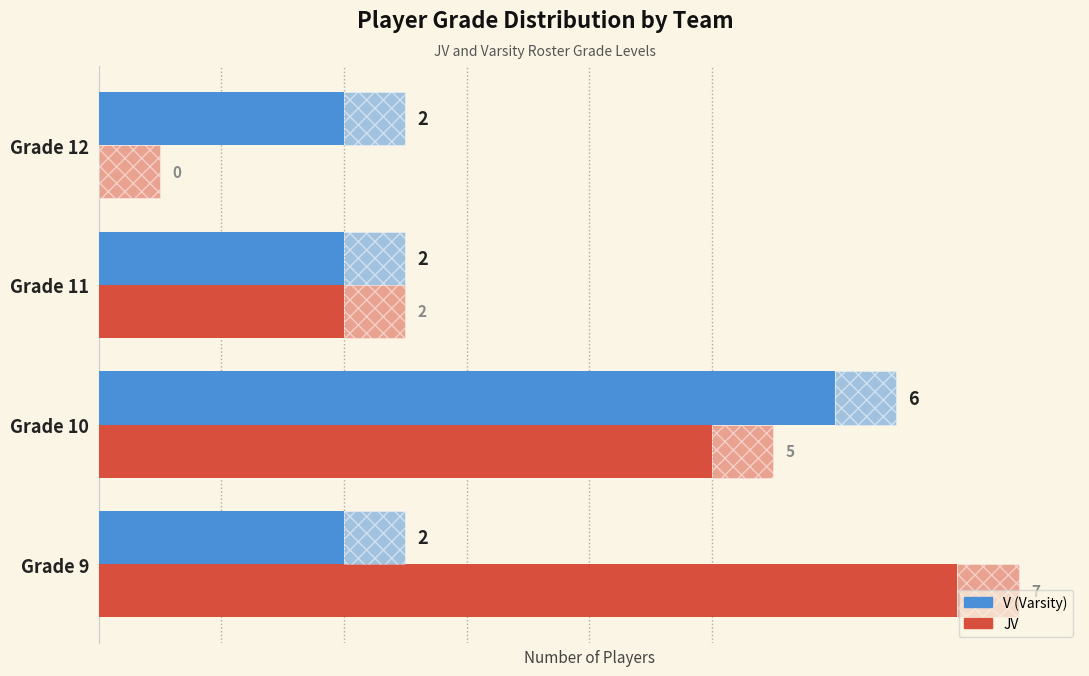

What is the average value of the V (Varsity) series?

3